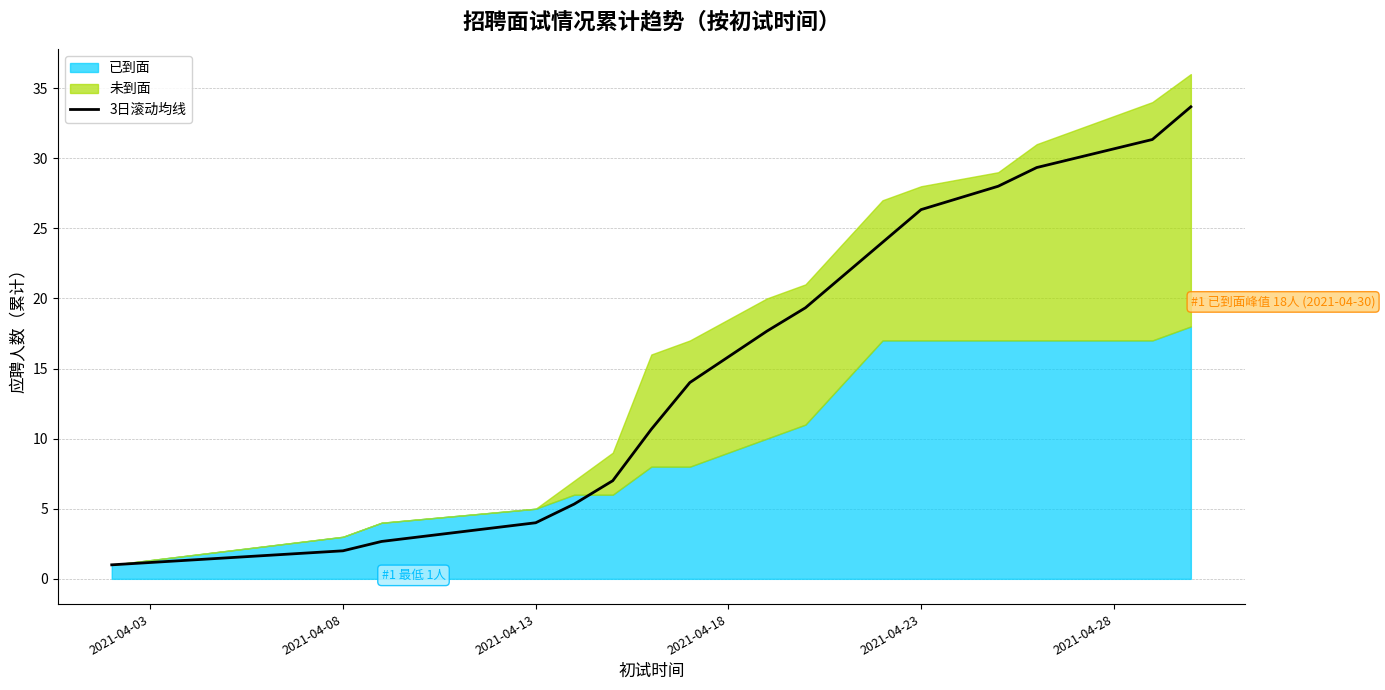

Which has a higher value, 2021-04-08 or 15?

15